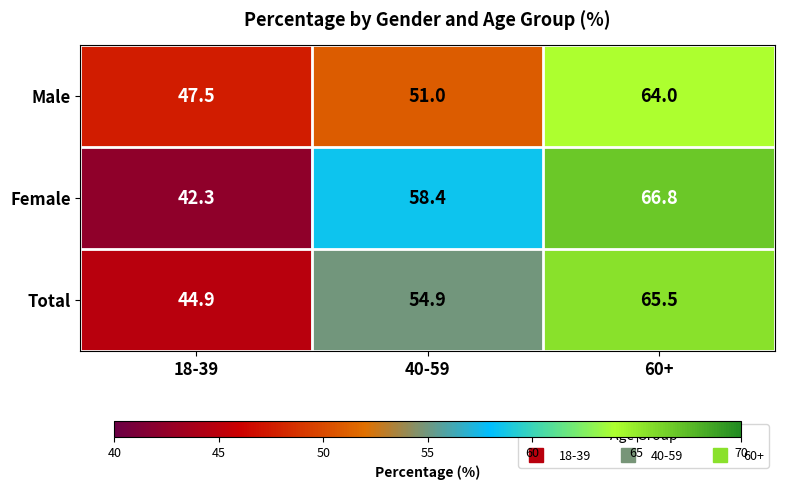

At which category is the sum across all series the highest?

60+